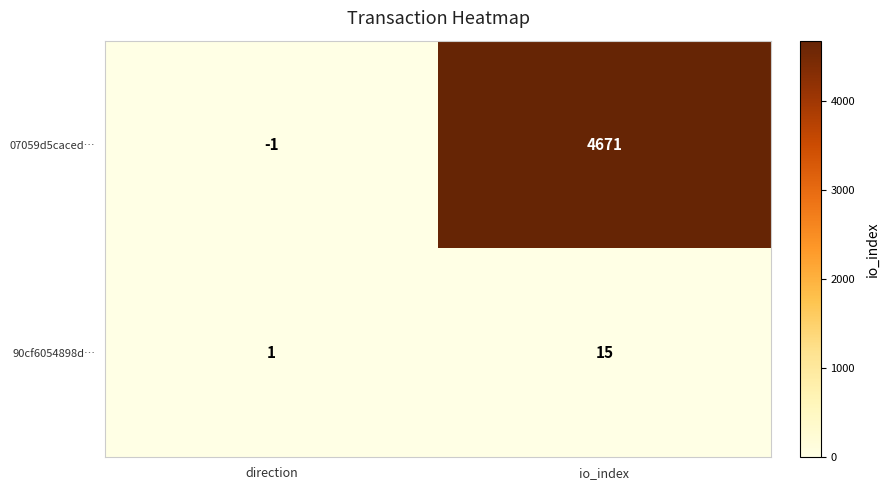

At which label does 07059d5caced… reach its minimum?

direction